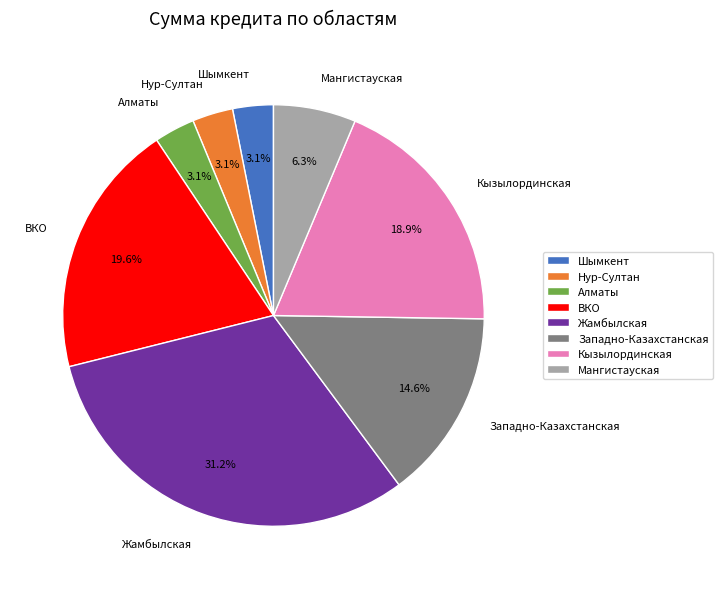

What is the ratio of the value at Нур-Султан to the value at Западно-Казахстанская?

0.2